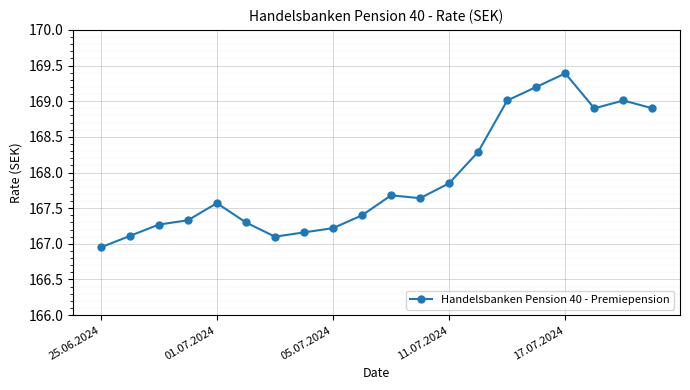

What is the value of the 14th point from the left?

168.3